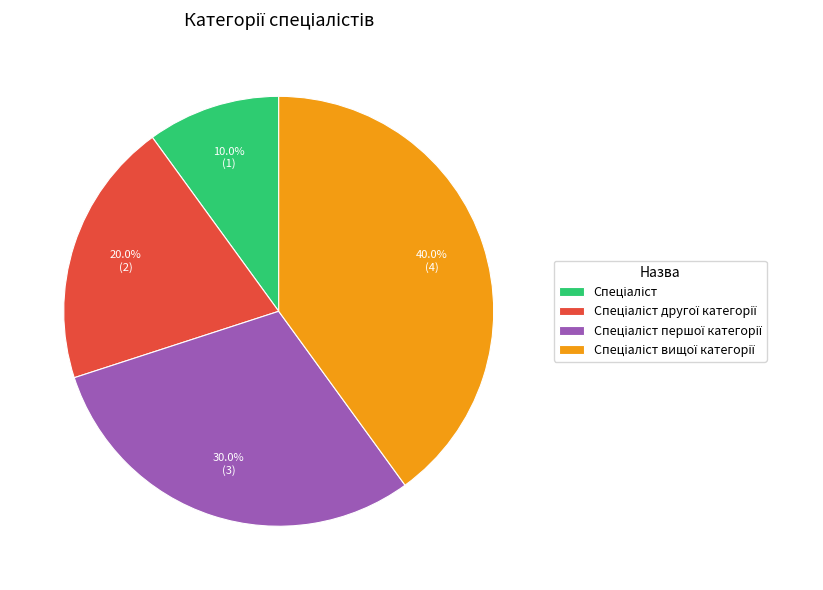

Is there any slice that represents more than half of the pie?

No